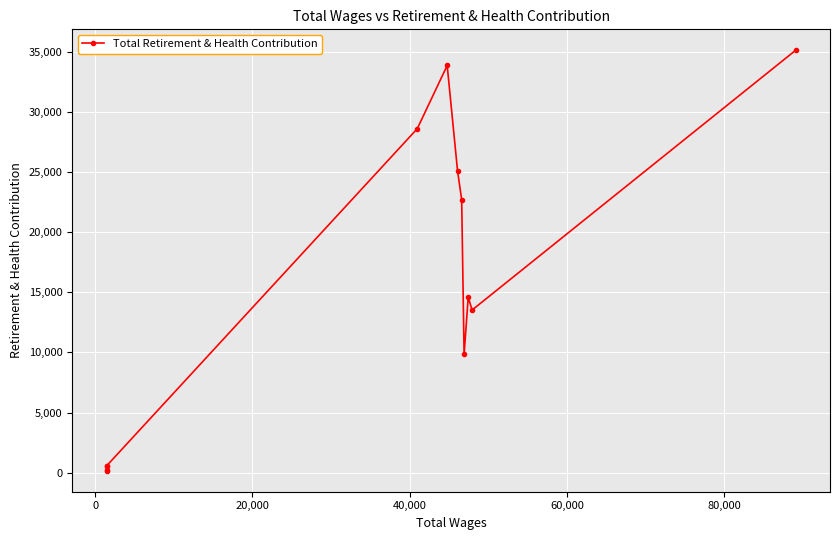

How many points are lower than both their immediate neighbors (excluding endpoints)?

2